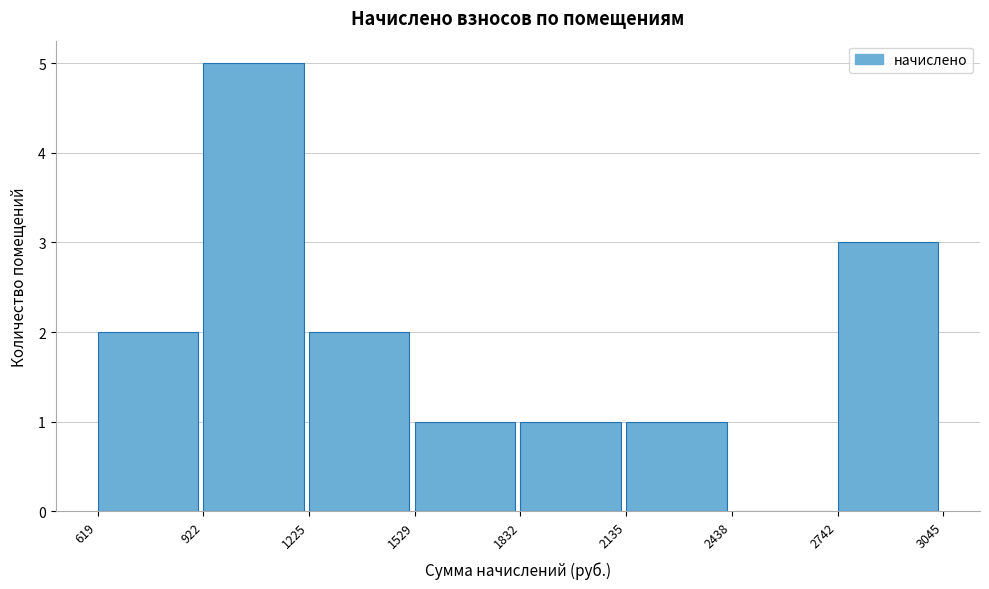

Over which range of the x-axis is the bar tallest?

922 to 1225